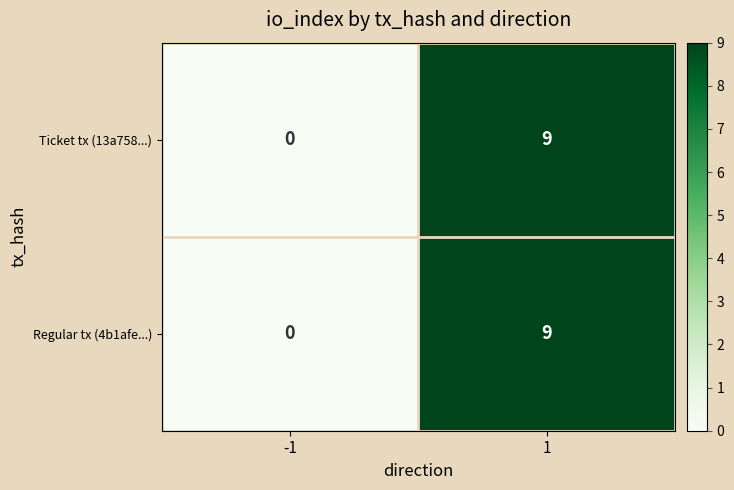

The value of Regular tx (4b1afe...) at -1 is 3. True or false?

False